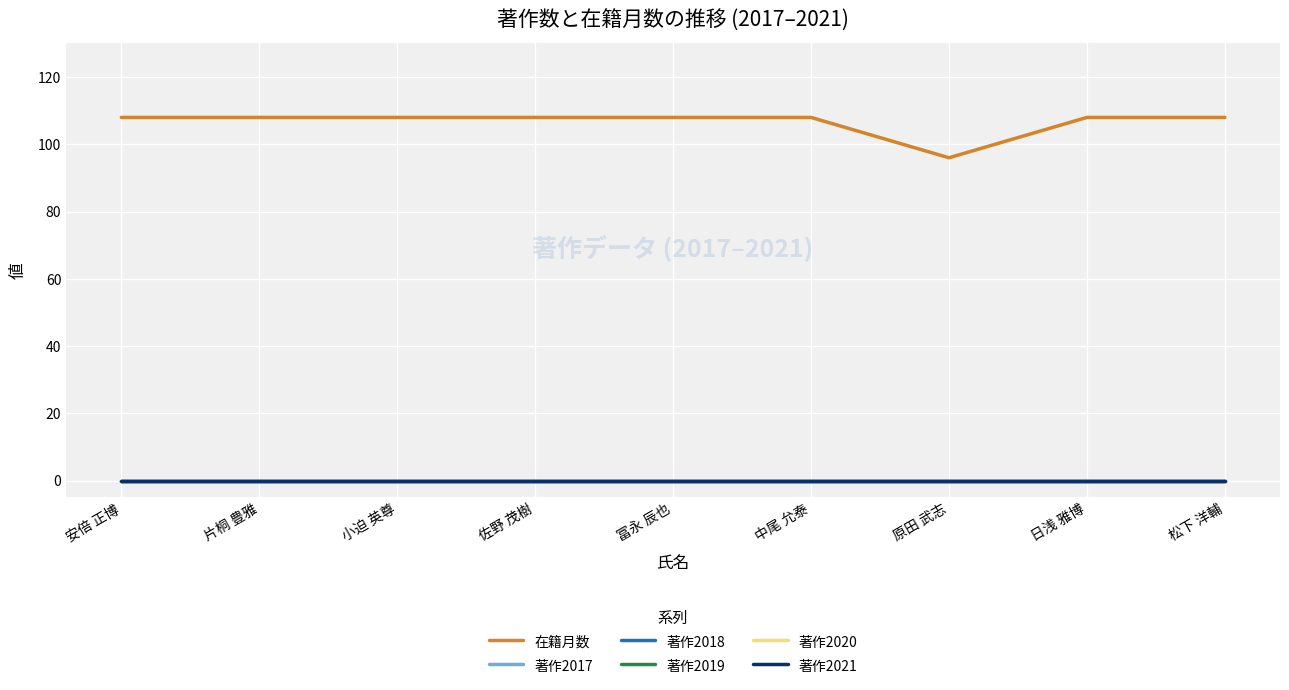

List the series in order of their peak value, highest first.

在籍月数, 著作2017, 著作2018, 著作2019, 著作2020, 著作2021